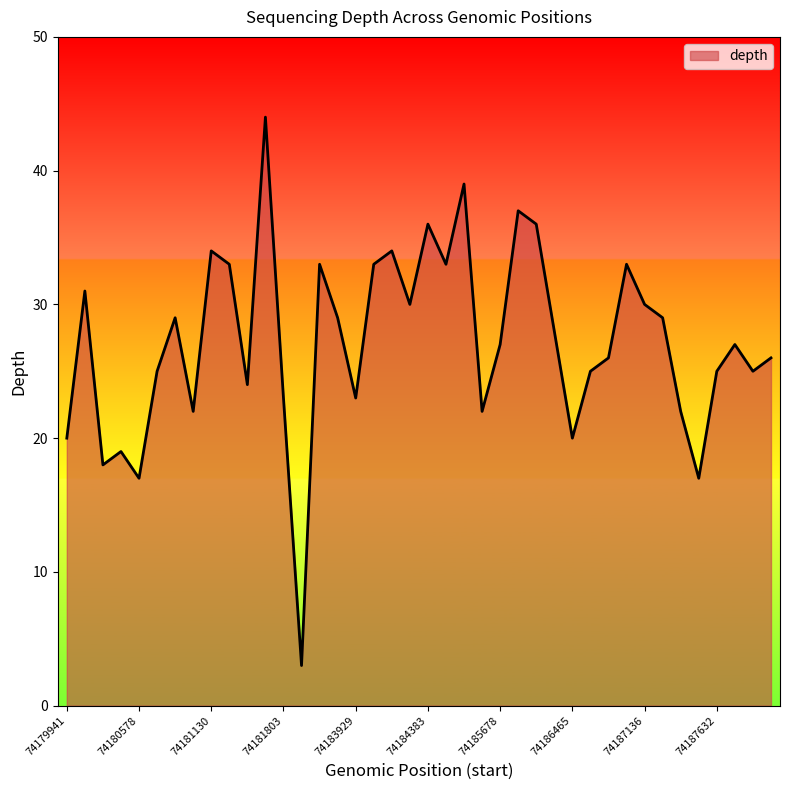

What is the greatest value displayed?

44